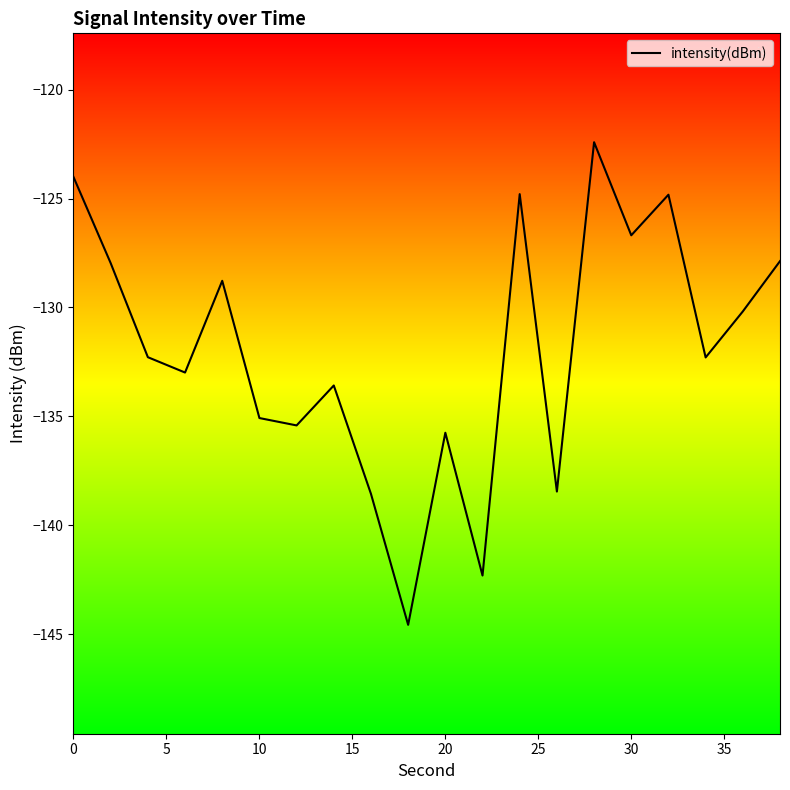

What is the greatest value displayed?

-122.4